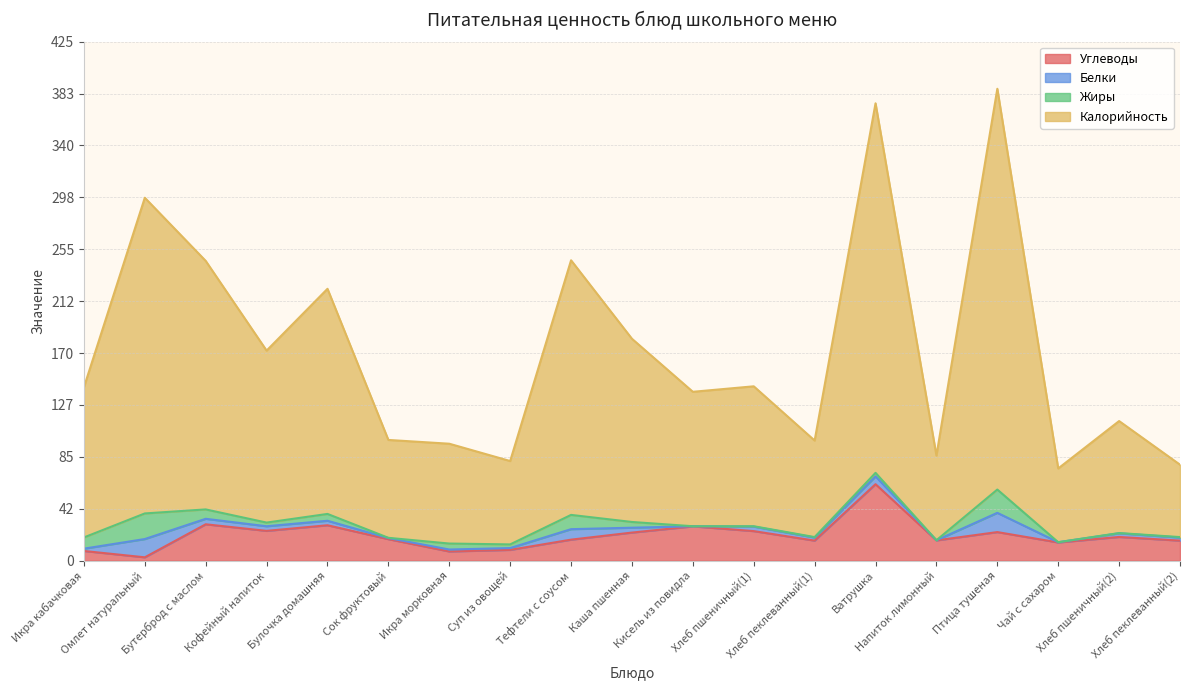

What is the smallest value displayed?

2.8